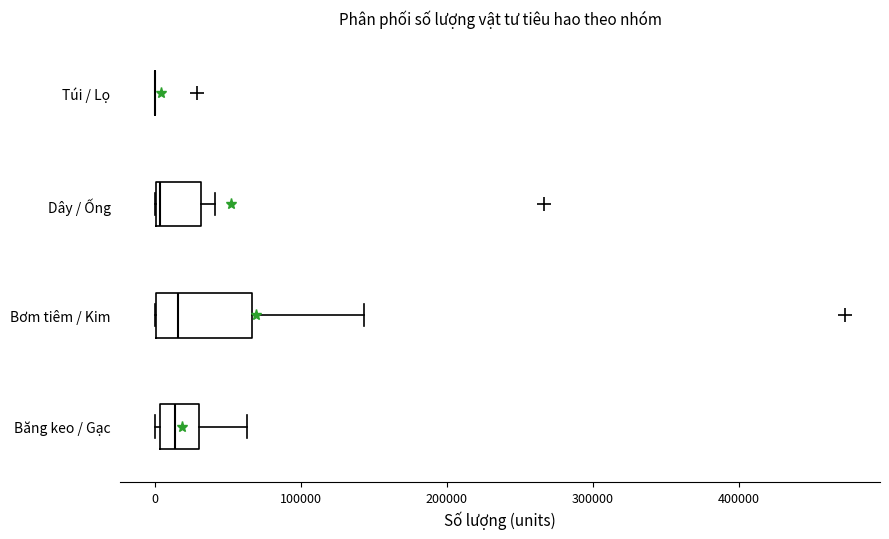

Where is the left edge of the box for Dây / Ống on the x-axis? The values are not printed on the chart, so give them approximately, as read against the axis.

0